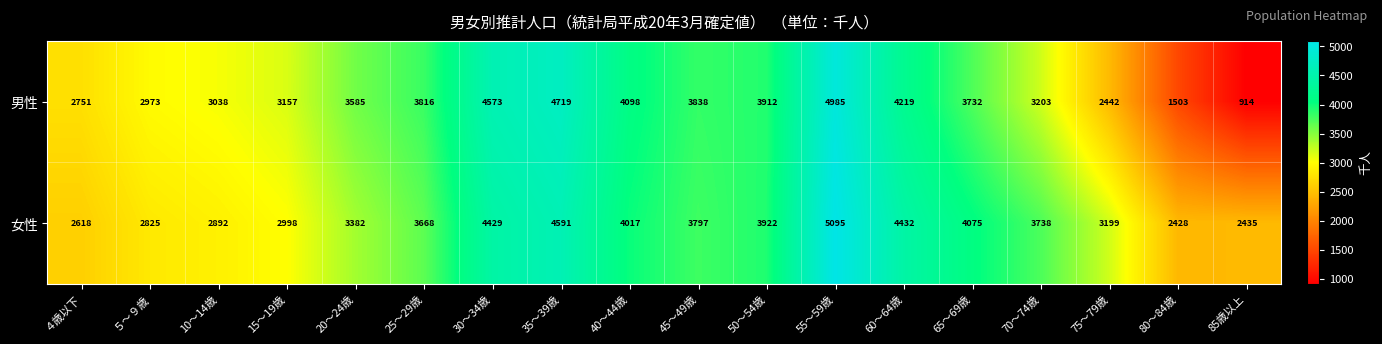

What is the smallest value displayed?

914